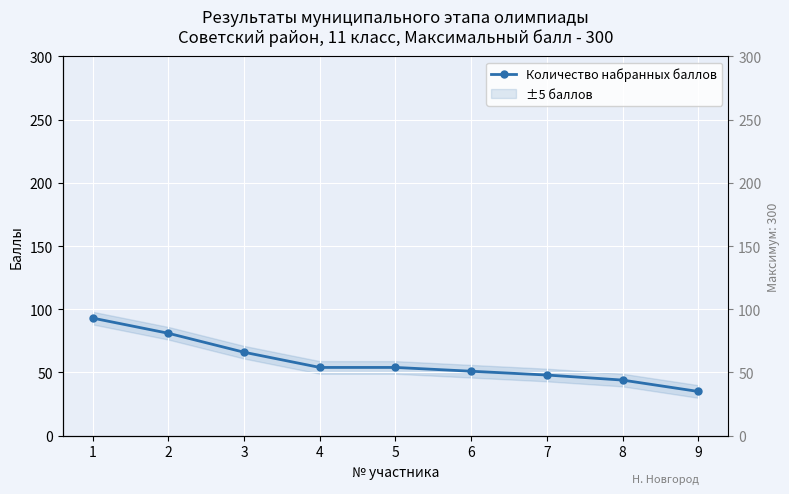

What is the average value?

58